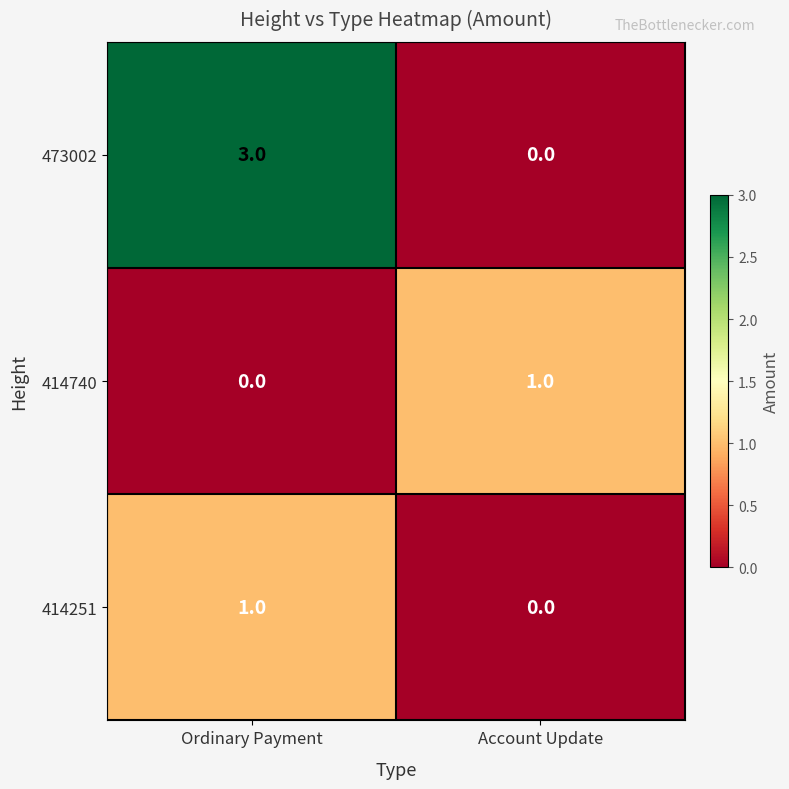

Reading right to left, transcribe all the data shown in this chart.

473002: 0	3
414740: 1	0
414251: 0	1